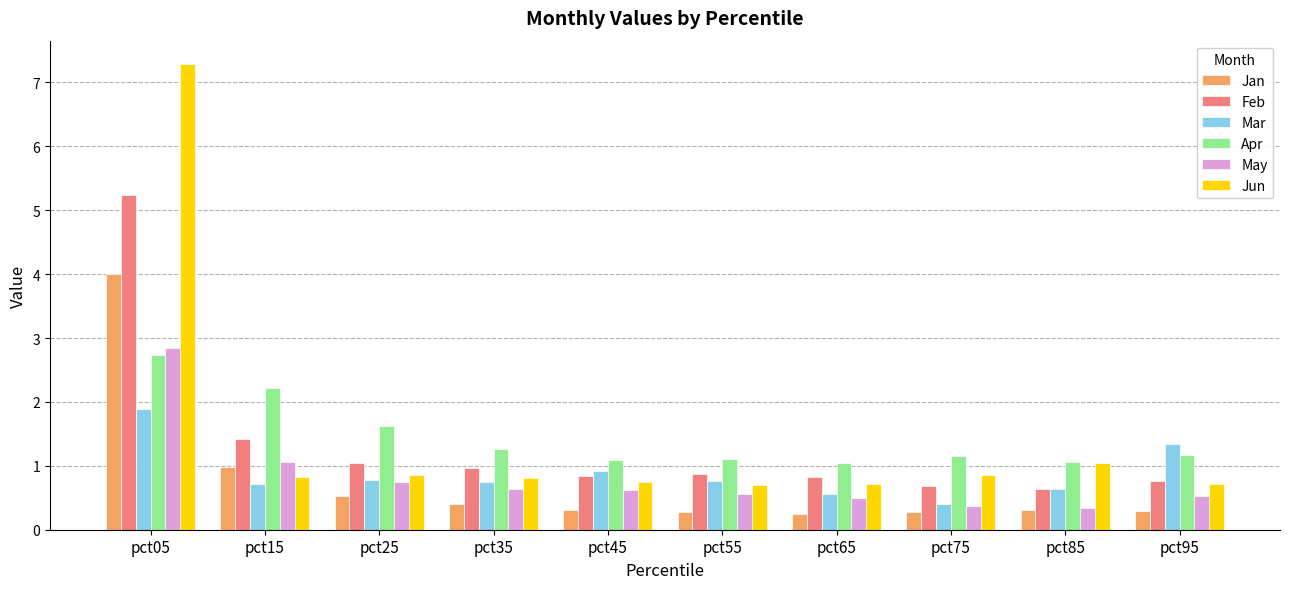

What is the difference between the maximum and minimum values in the Apr series?

1.7